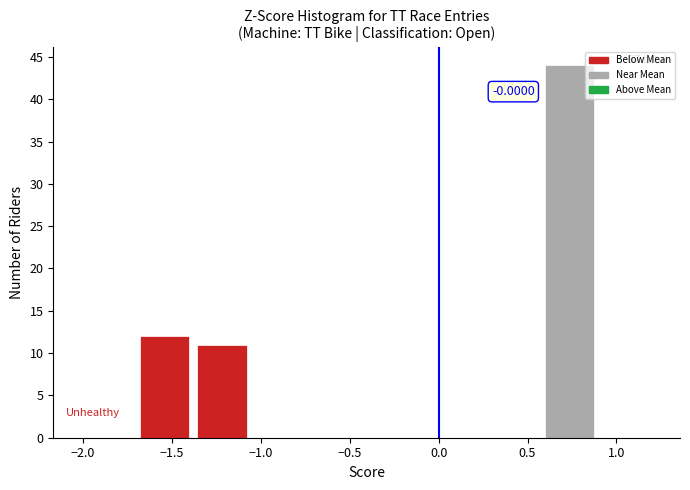

Which range on the x-axis has the tallest bar?

0.55 to 0.90